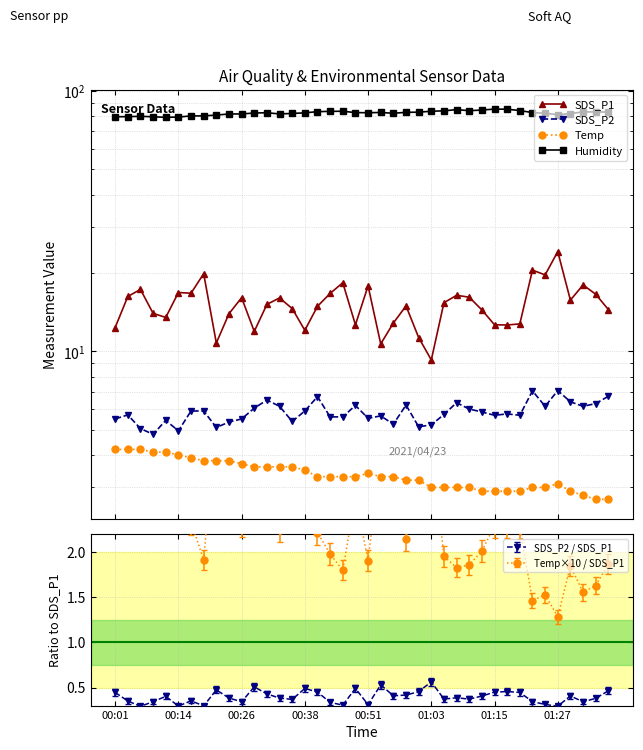

Count the number of data series in this chart.

4